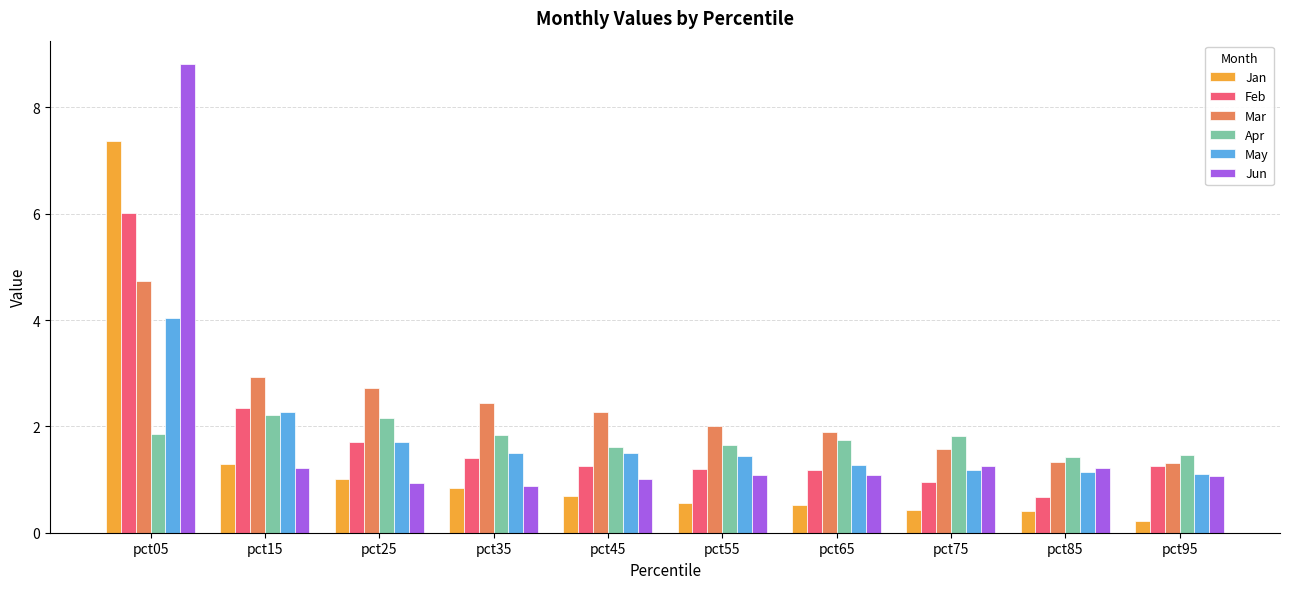

What is the approximate value of Mar at pct05?

4.7